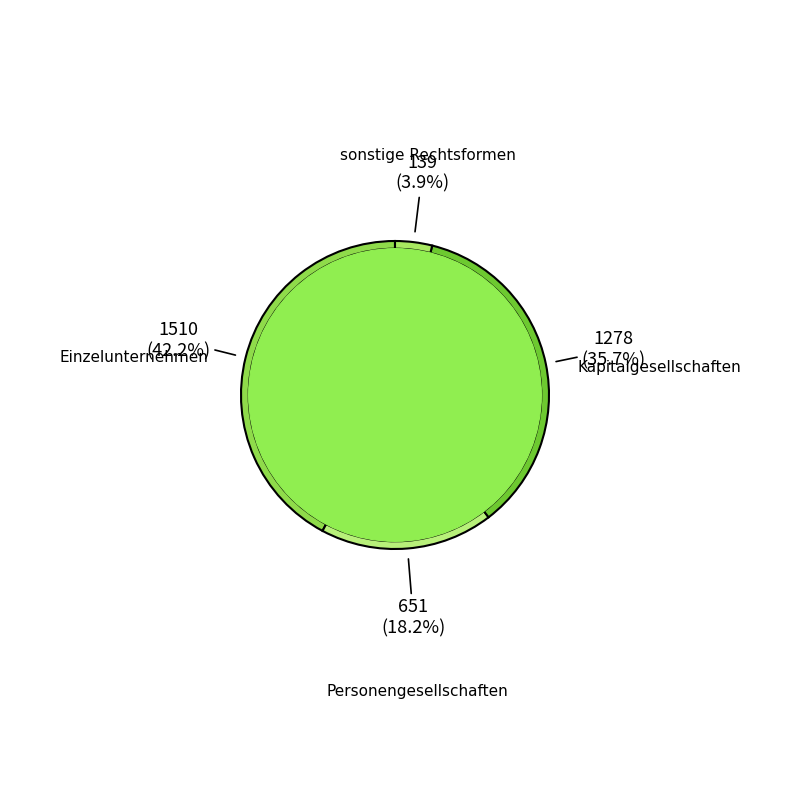

To the nearest percent, what is the difference between the Personengesellschaften and sonstige Rechtsformen slice percentages?

14%